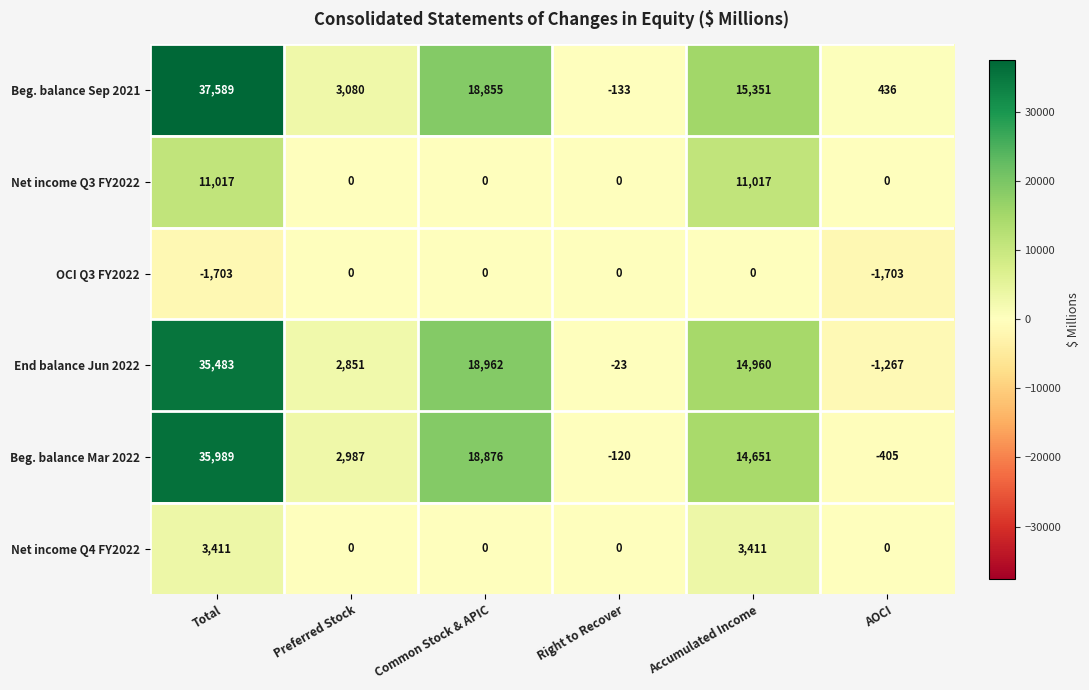

Count the number of data series in this chart.

6